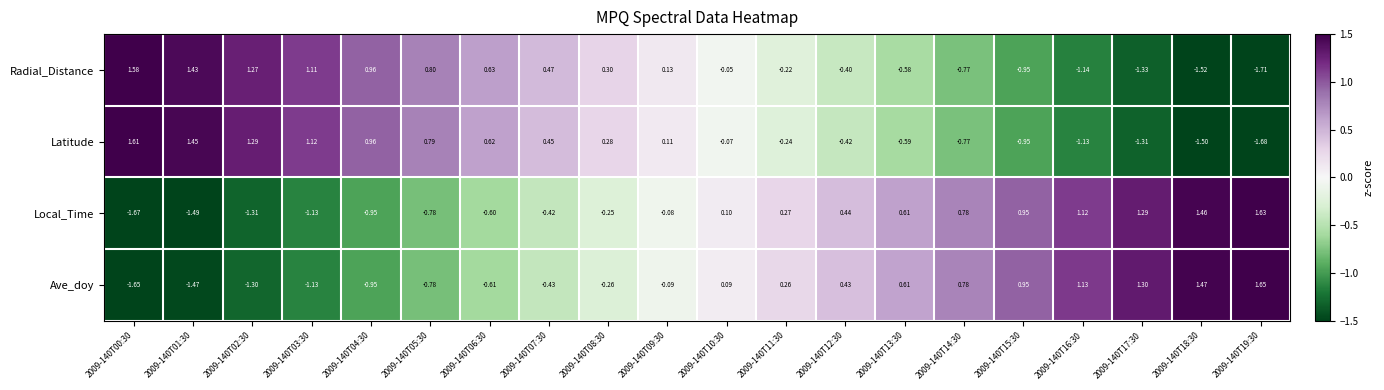

List the series in order of their peak value, highest first.

Ave_doy, Local_Time, Latitude, Radial_Distance